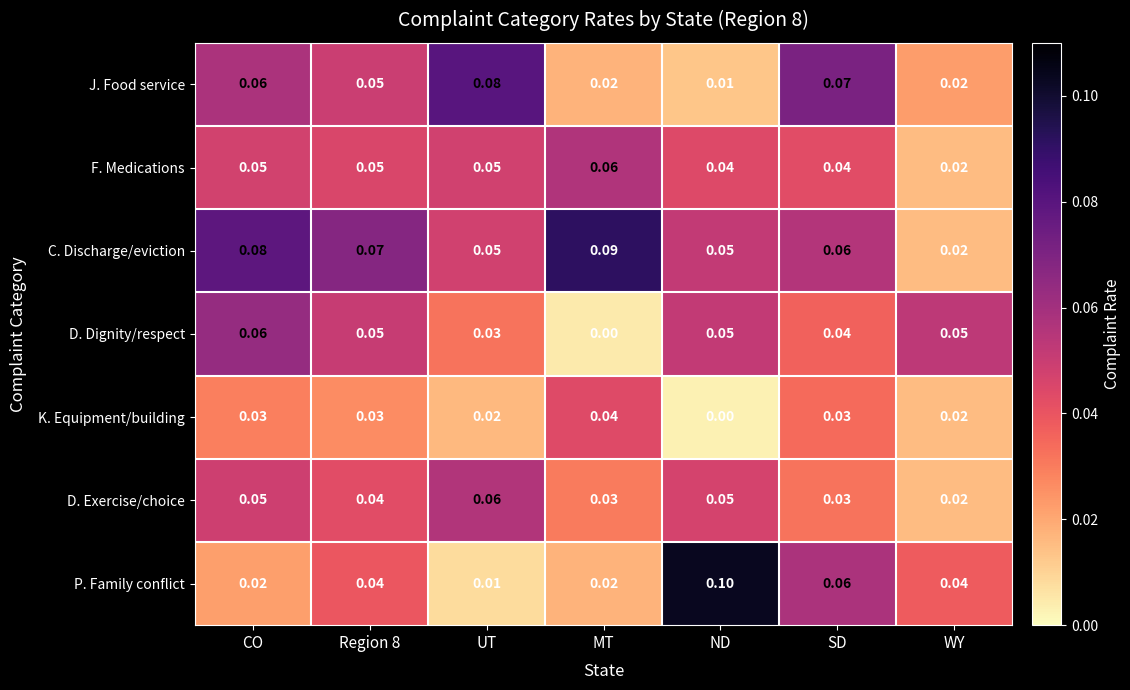

Count the number of categories in the chart.

7